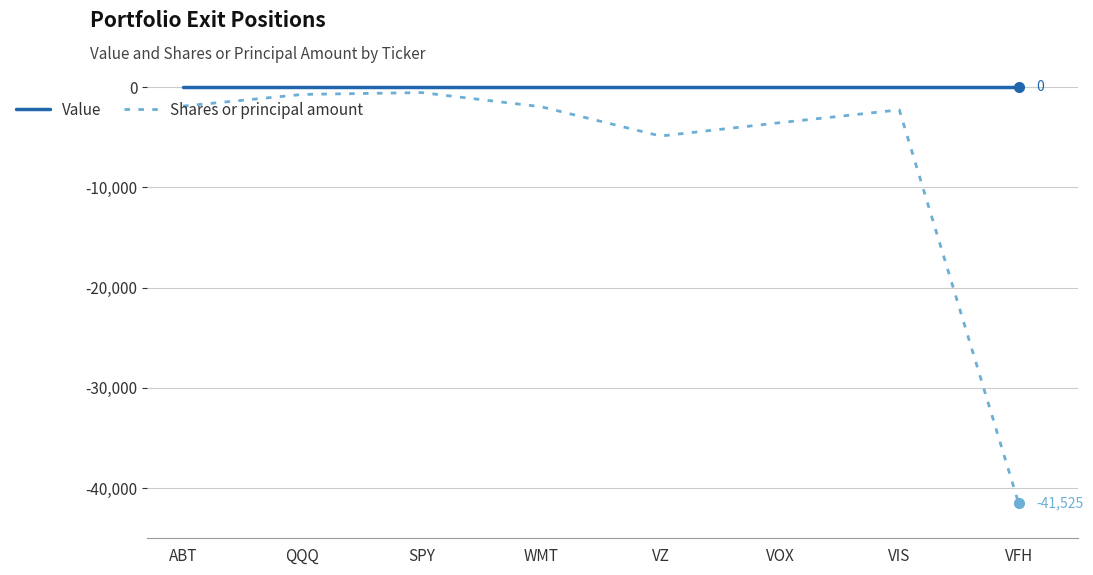

How many lines are shown in the chart?

2